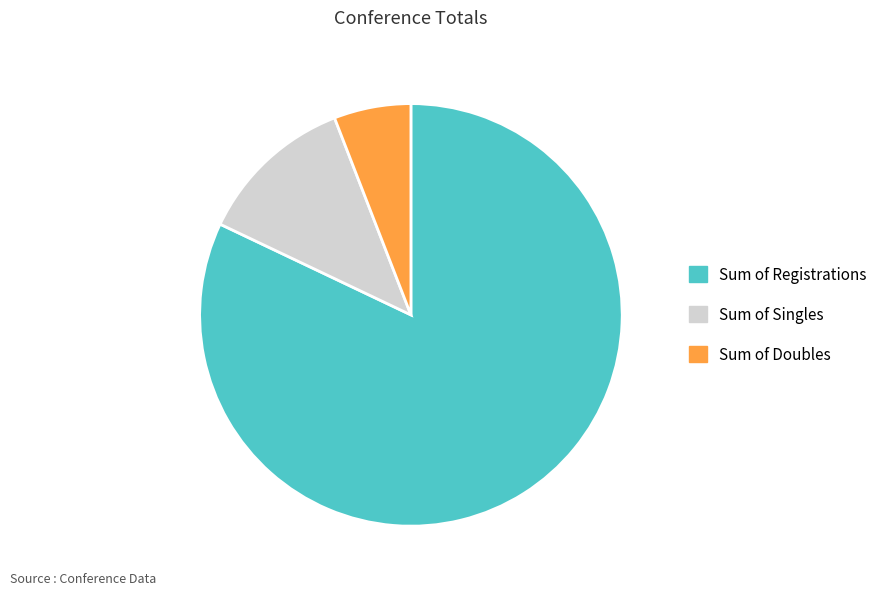

Rank the categories by value from lowest to highest.

Sum of Doubles, Sum of Singles, Sum of Registrations